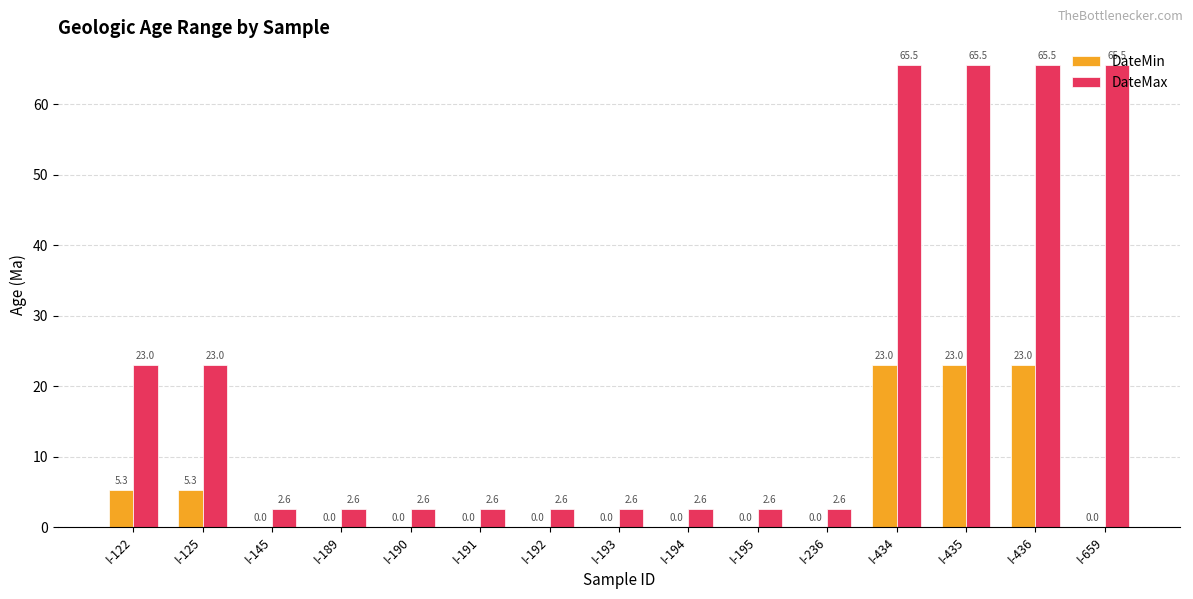

True or false: DateMin has a value of -15.7 at I-192.

False